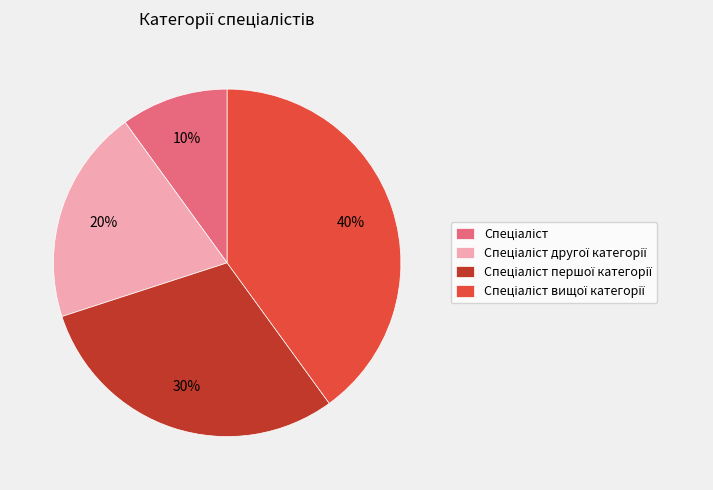

Is there a majority slice in this chart?

No